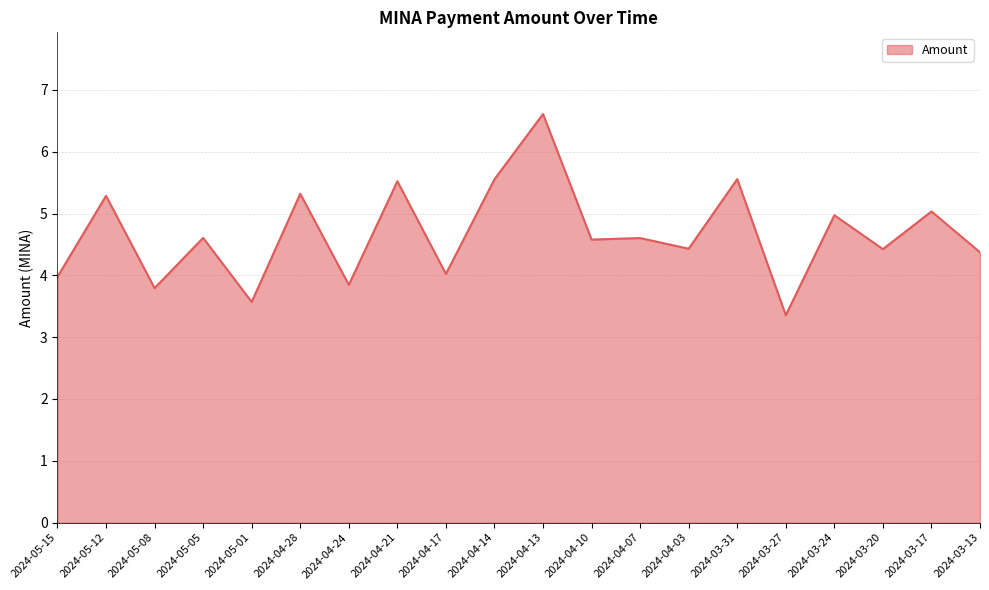

What is the difference between the maximum and minimum values?

3.3